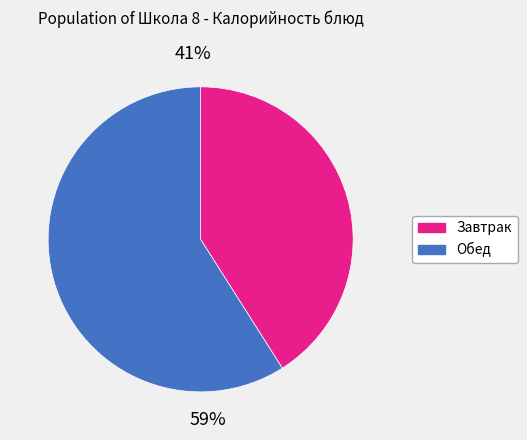

Is there a majority slice in this chart?

Yes